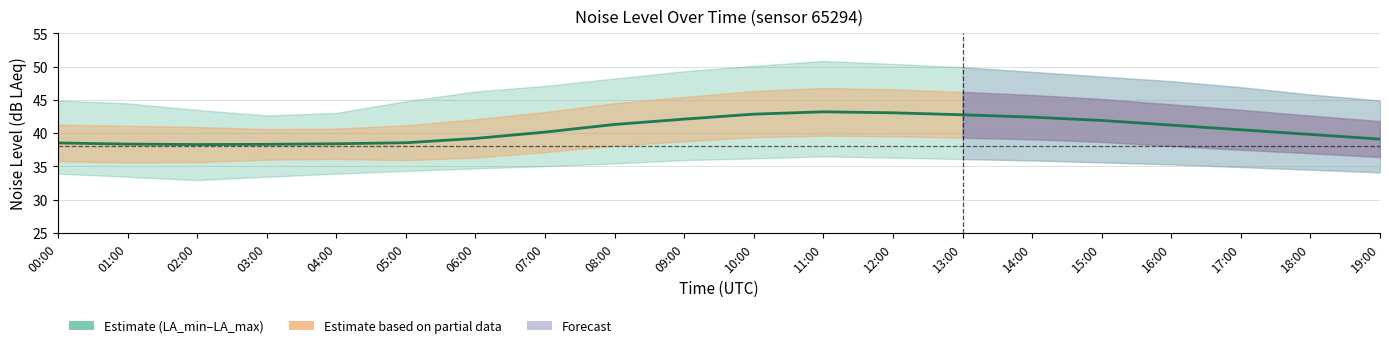

Read the value at 19:00.

39.1